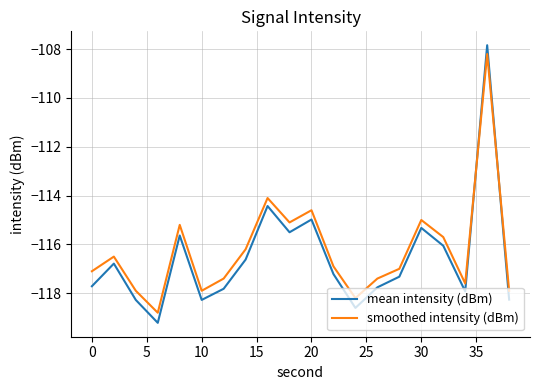

What is the greatest value displayed?

-107.8